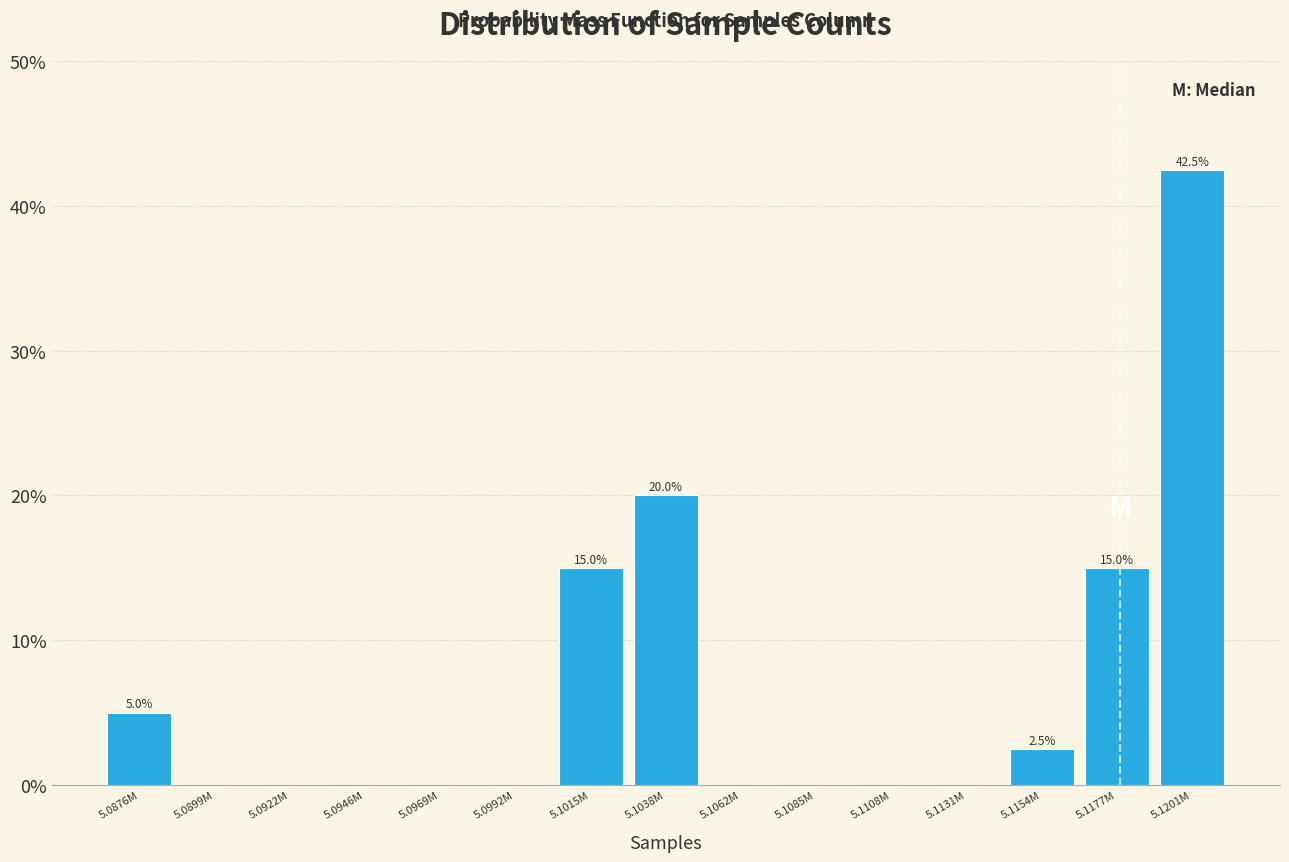

Reading right to left, transcribe all the data shown in this chart.

5.1201M=42.5	5.1177M=15.0	5.1154M=2.5	5.1131M=0.0	5.1108M=0.0	5.1085M=0.0	5.1062M=0.0	5.1038M=20.0	5.1015M=15.0	5.0992M=0.0	5.0969M=0.0	5.0946M=0.0	5.0922M=0.0	5.0899M=0.0	5.0876M=5.0